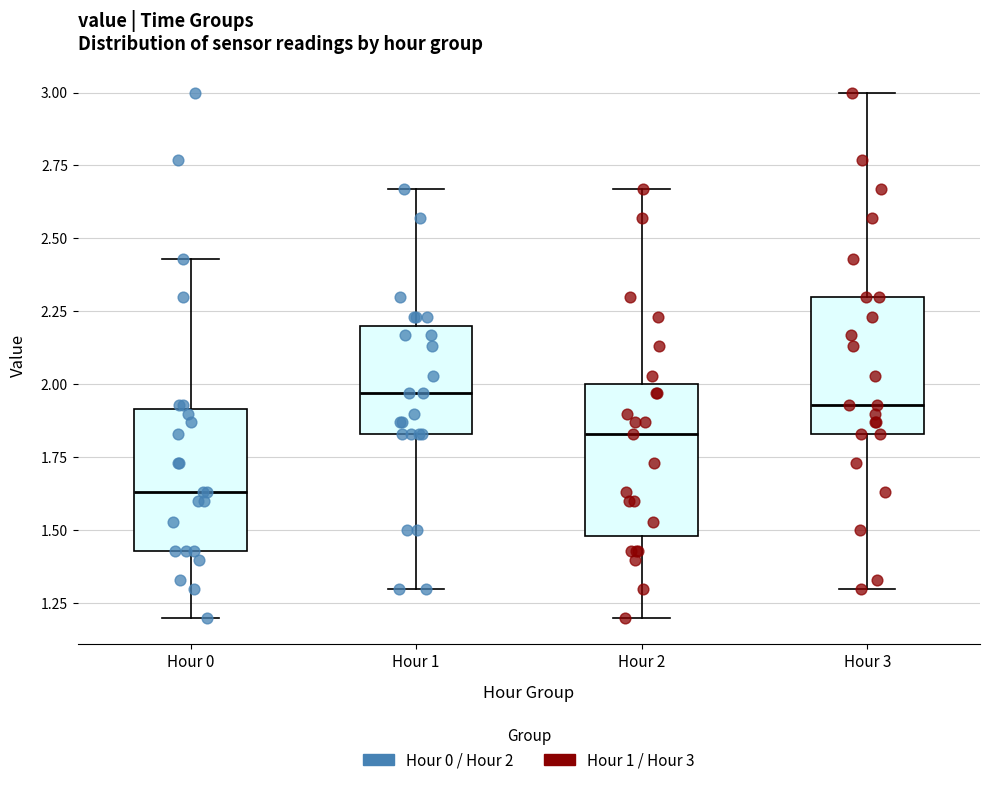

Where does the upper whisker of the box for Hour 3 end on the y-axis? The values are not printed on the chart, so give them approximately, as read against the axis.

3.00